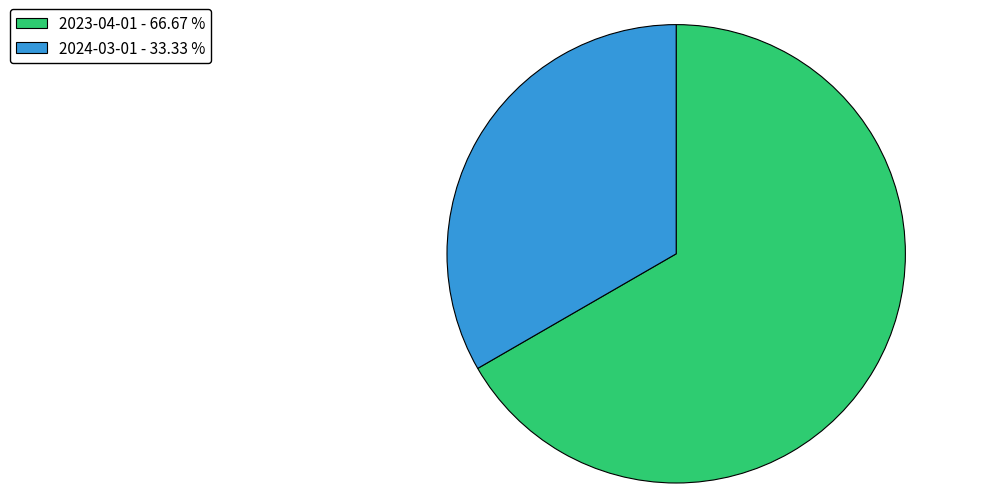

Do 2023-04-01 and 2024-03-01 together represent more than half of the pie?

Yes